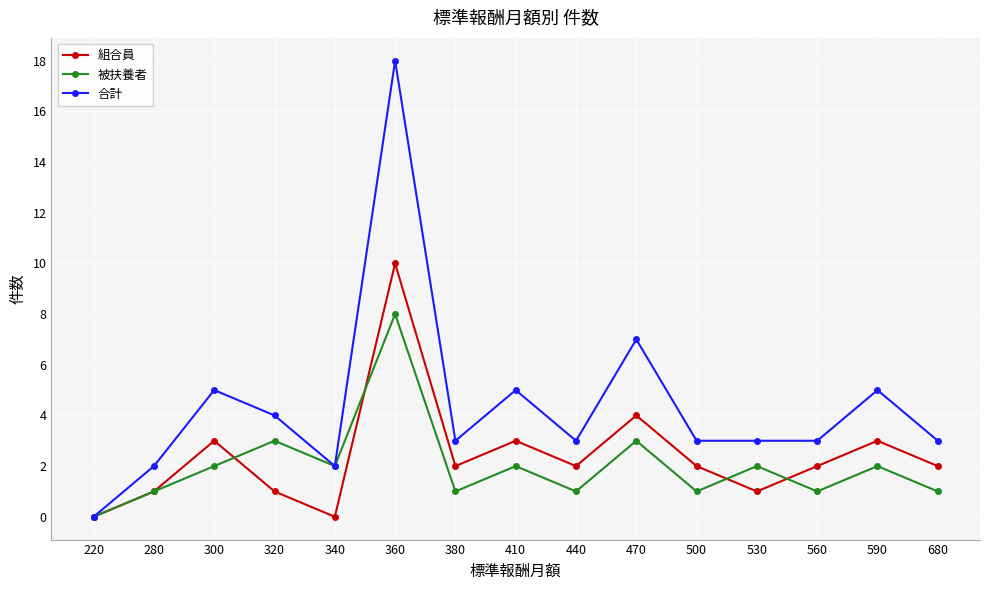

Count the 被扶養者 values in the range 1 to 2.

11